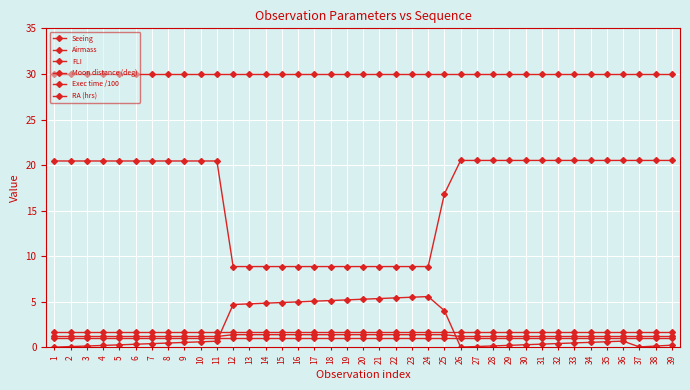

At which category is the sum across all series the highest?

36